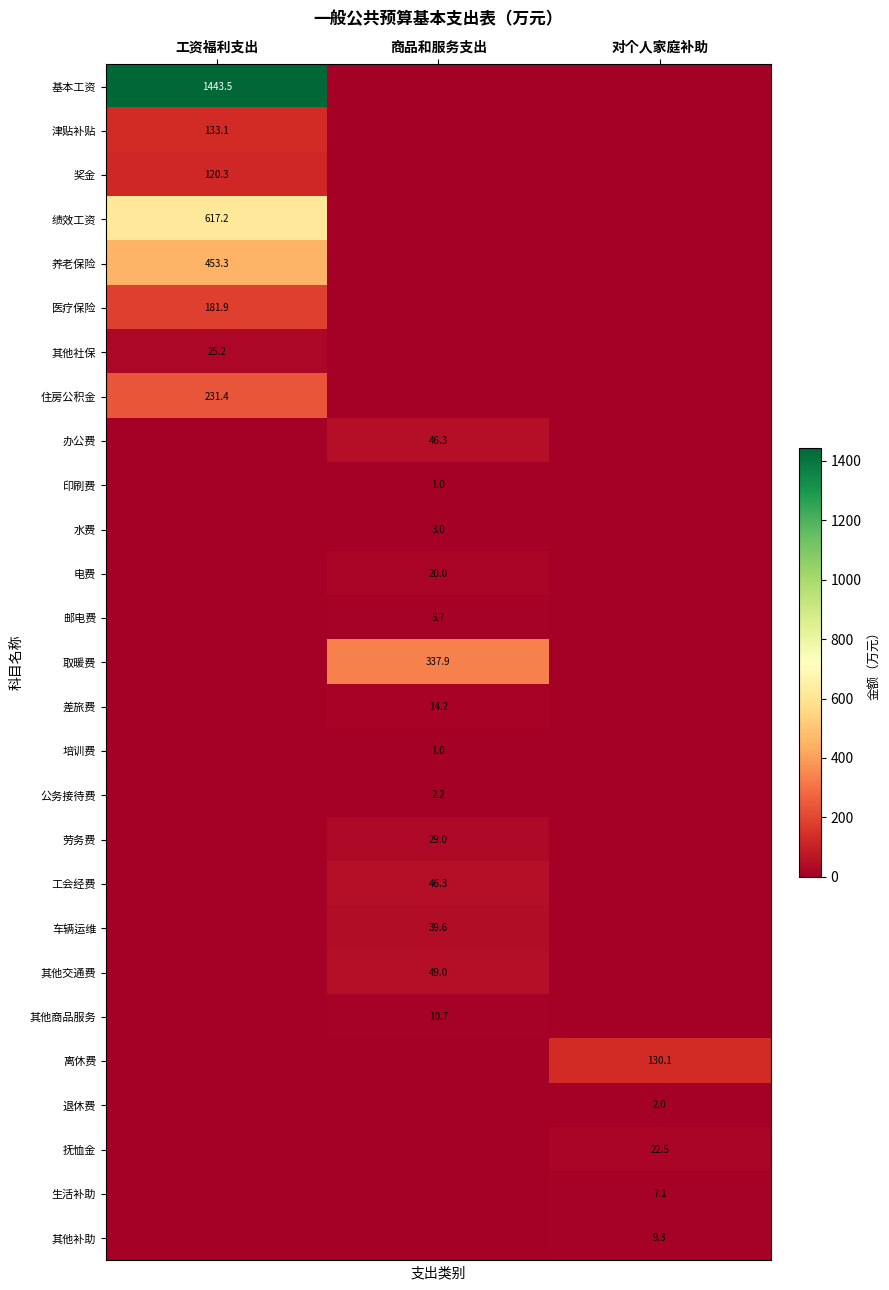

How many categories are shown in the chart?

3